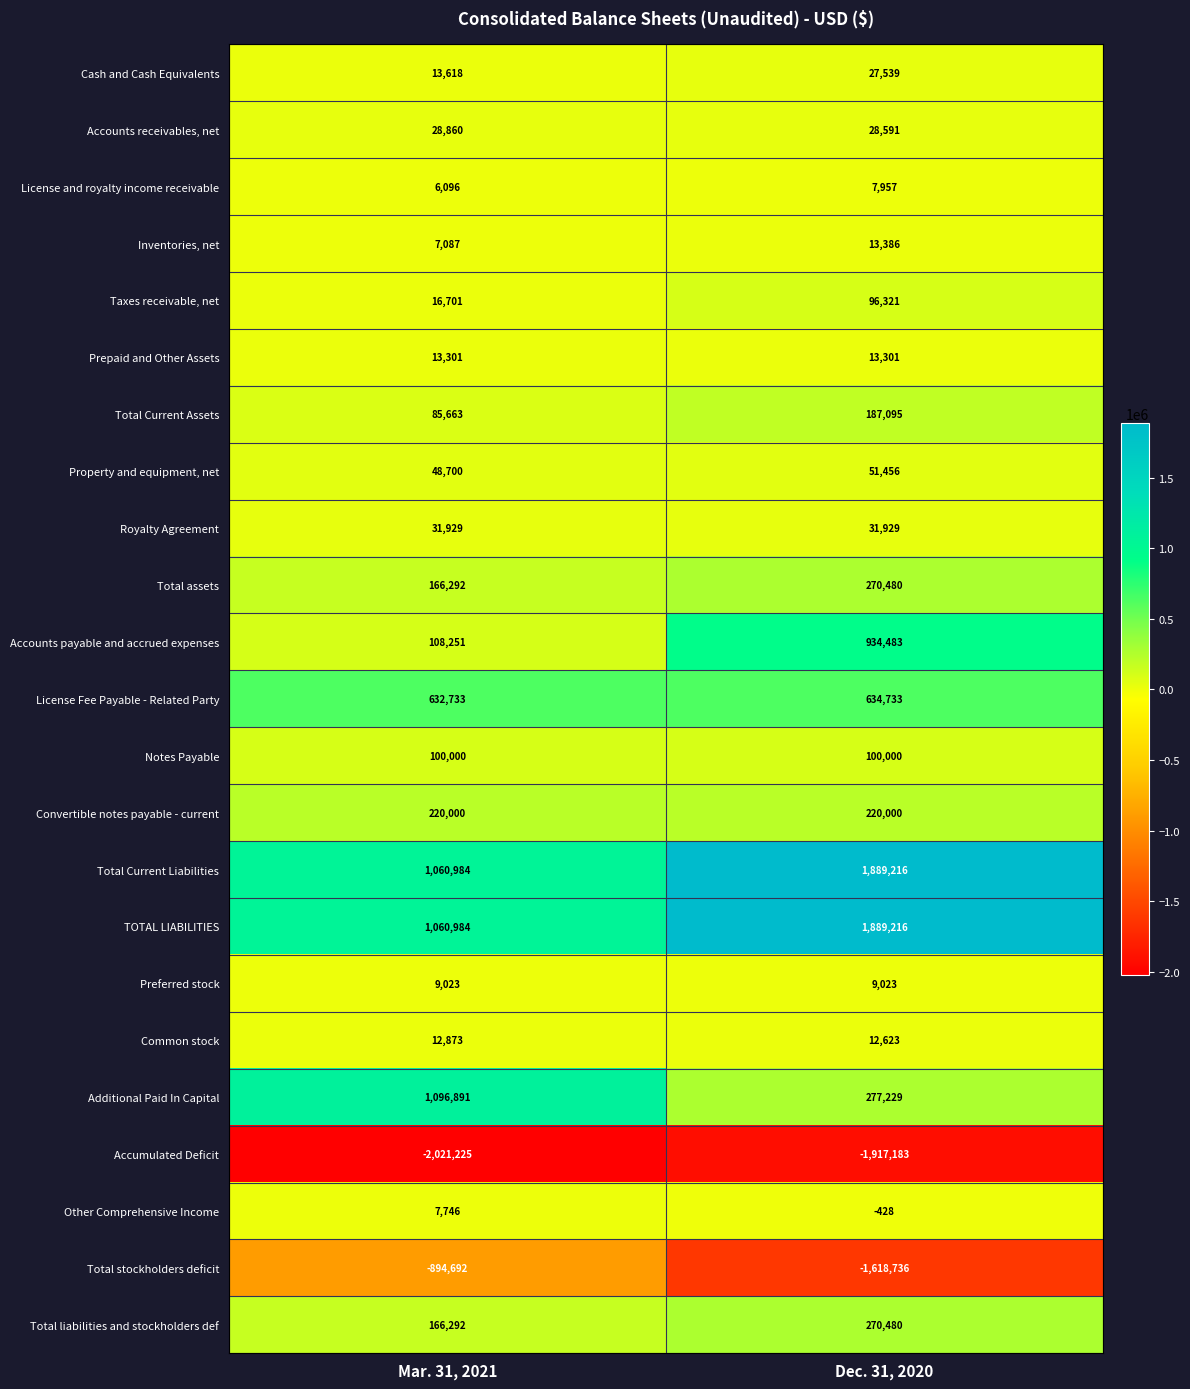

Count the number of categories in the chart.

2